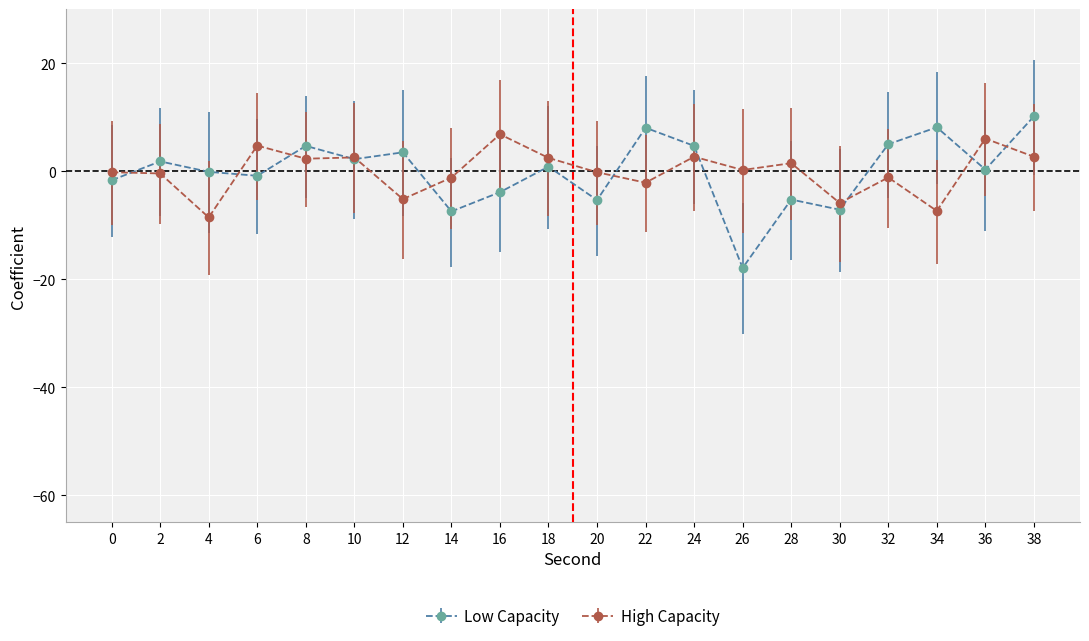

At which category is the sum across all series the highest?

38